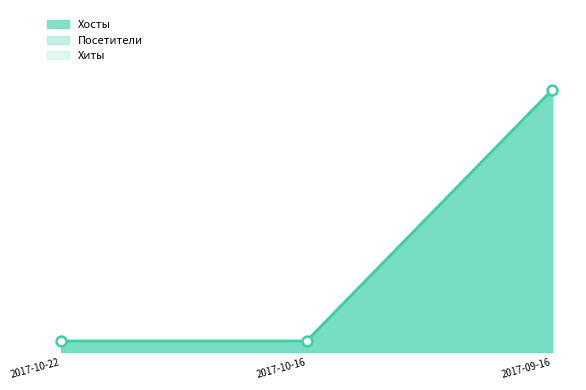

Which series contains the highest Y value?

Хосты